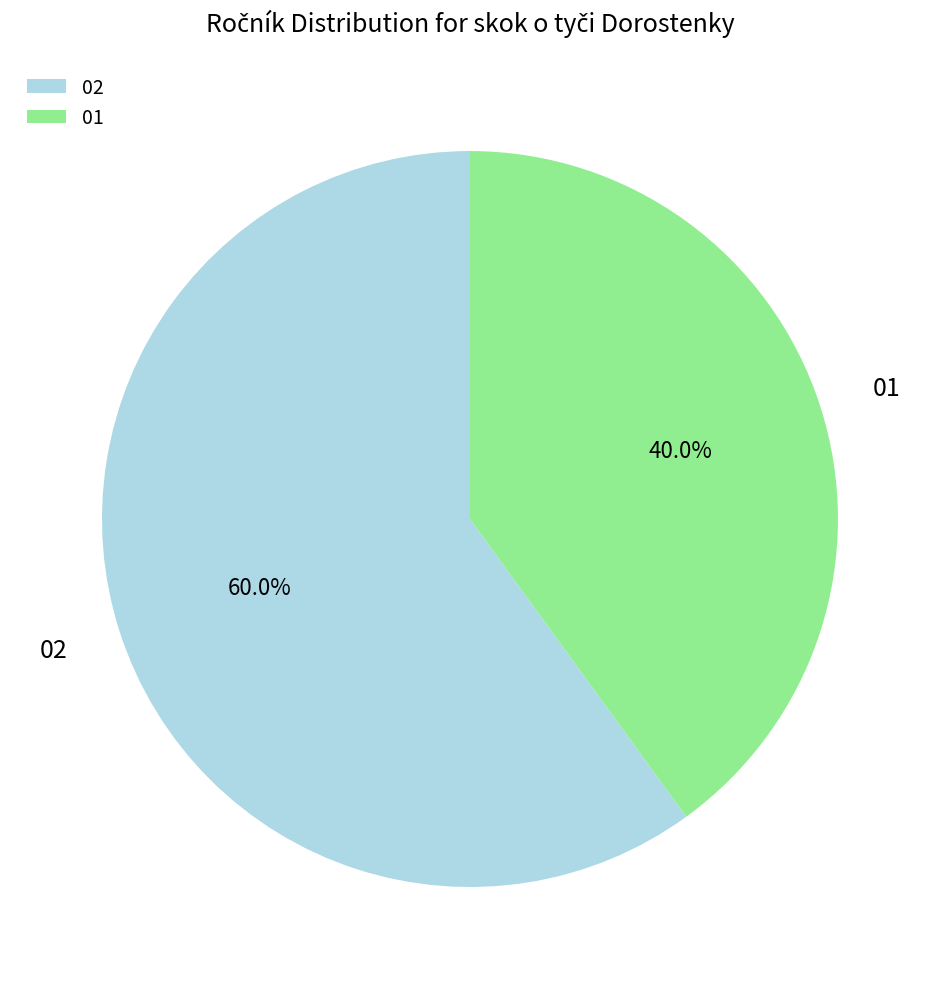

Combined, do 01 and 02 account for over 50%?

Yes